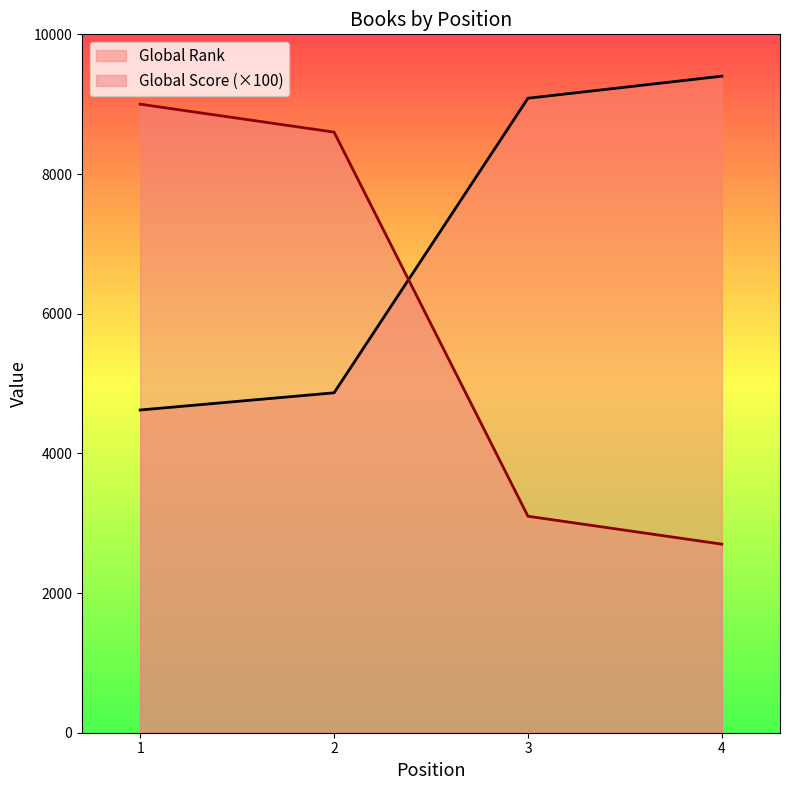

How many lines are shown in the chart?

2